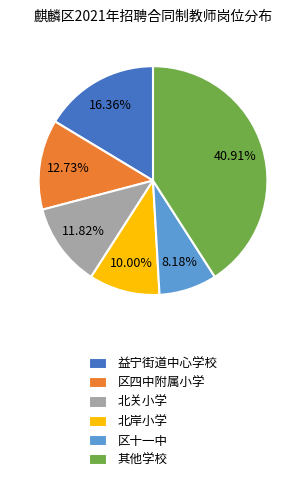

Does 益宁街道中心学校 account for over 50% of the chart?

No